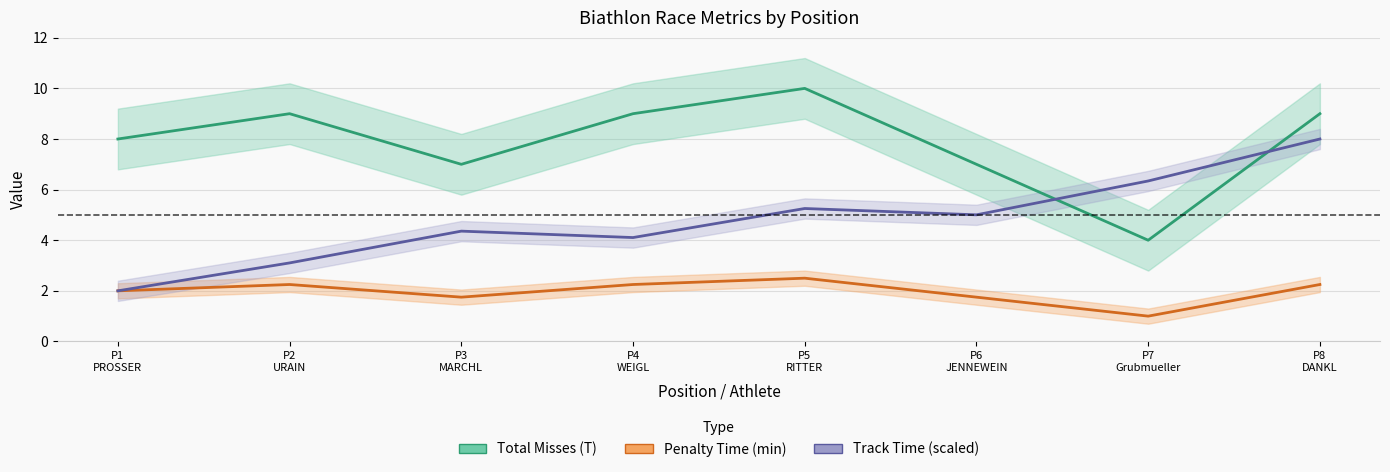

What is the spread (max minus min) of values at P6
JENNEWEIN?

5.2